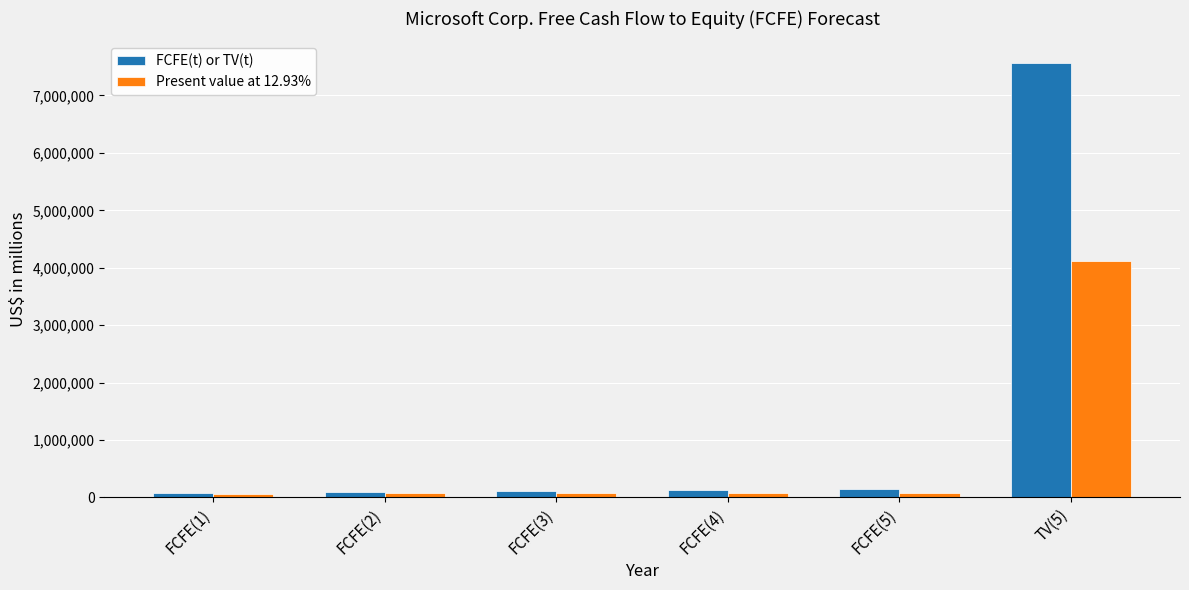

At how many categories does at least one series exceed 3432691?

1